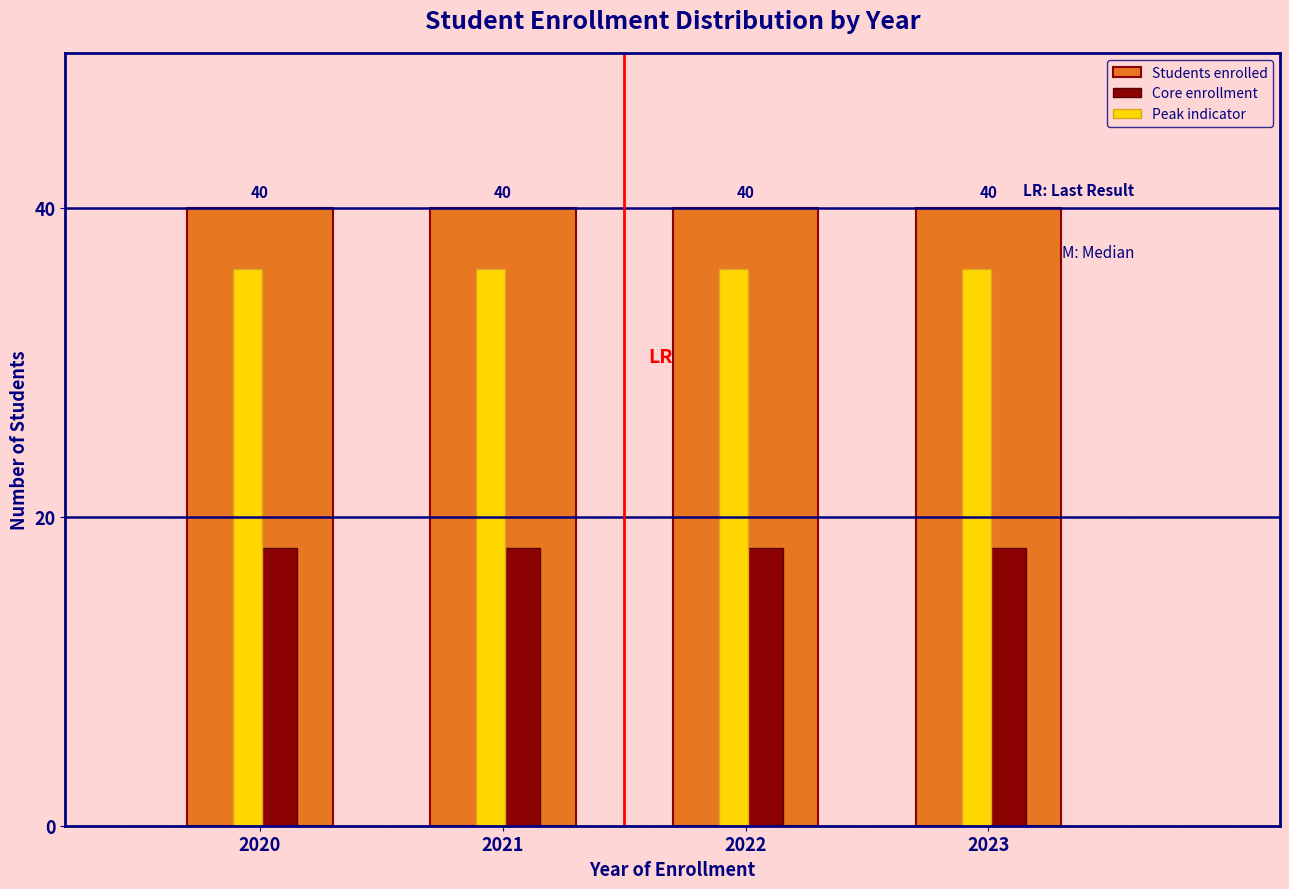

True or false: Peak indicator has a value of 36 at 2022.

True